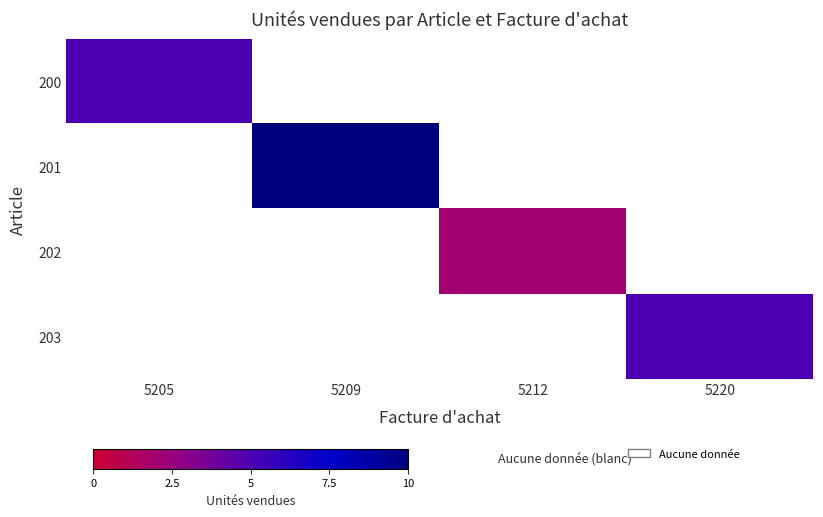

Count the number of categories in the chart.

4